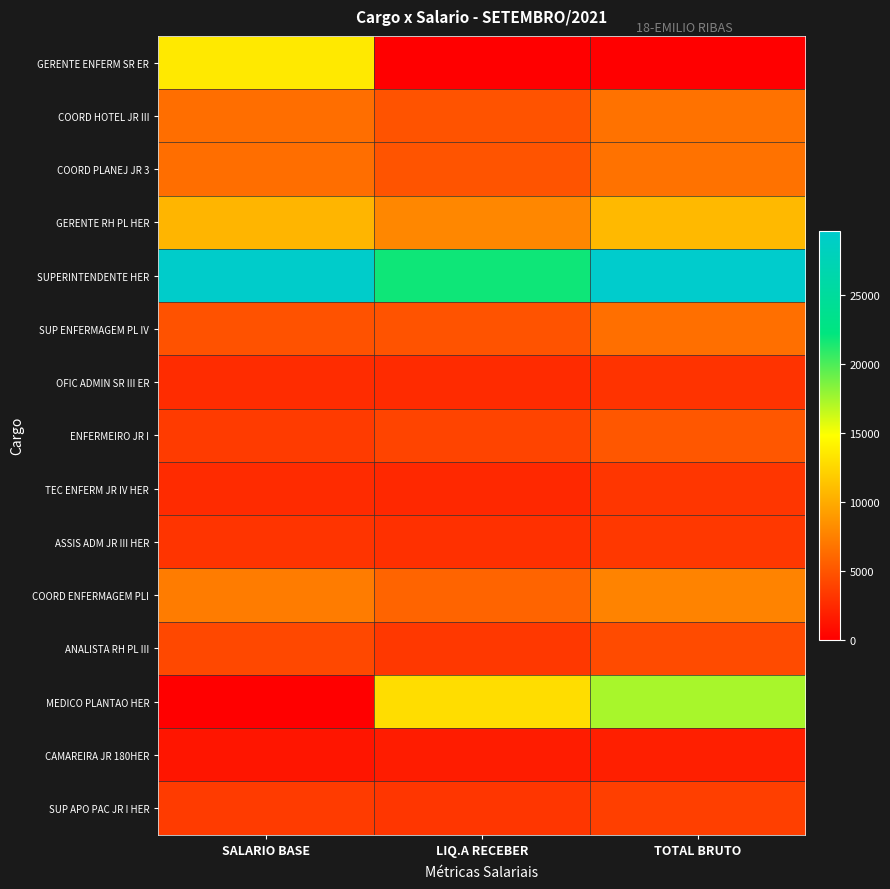

Reading left to right, transcribe all the data shown in this chart.

GERENTE ENFERM SR ER: SALARIO BASE=13614.7	LIQ.A RECEBER=0.0	TOTAL BRUTO=0.0
COORD HOTEL JR III: SALARIO BASE=6453.7	LIQ.A RECEBER=4890.3	TOTAL BRUTO=6673.7
COORD PLANEJ JR 3: SALARIO BASE=6453.7	LIQ.A RECEBER=4932.0	TOTAL BRUTO=6673.7
GERENTE RH PL HER: SALARIO BASE=10595.7	LIQ.A RECEBER=7921.0	TOTAL BRUTO=10815.7
SUPERINTENDENTE HER: SALARIO BASE=29450.7	LIQ.A RECEBER=21835.4	TOTAL BRUTO=29670.7
SUP ENFERMAGEM PL IV: SALARIO BASE=4822.9	LIQ.A RECEBER=4892.8	TOTAL BRUTO=6534.6
OFIC ADMIN SR III ER: SALARIO BASE=2631.4	LIQ.A RECEBER=2593.0	TOTAL BRUTO=3062.0
ENFERMEIRO JR I: SALARIO BASE=3498.9	LIQ.A RECEBER=4046.3	TOTAL BRUTO=5114.0
TEC ENFERM JR IV HER: SALARIO BASE=2560.2	LIQ.A RECEBER=2404.3	TOTAL BRUTO=3205.1
ASSIS ADM JR III HER: SALARIO BASE=3119.4	LIQ.A RECEBER=2890.6	TOTAL BRUTO=3339.4
COORD ENFERMAGEM PLI: SALARIO BASE=7262.7	LIQ.A RECEBER=5895.0	TOTAL BRUTO=7702.7
ANALISTA RH PL III: SALARIO BASE=4240.7	LIQ.A RECEBER=3307.4	TOTAL BRUTO=4460.7
MEDICO PLANTAO HER: SALARIO BASE=0.0	LIQ.A RECEBER=12901.0	TOTAL BRUTO=17347.3
CAMAREIRA JR 180HER: SALARIO BASE=1327.2	LIQ.A RECEBER=1721.3	TOTAL BRUTO=1873.4
SUP APO PAC JR I HER: SALARIO BASE=3510.3	LIQ.A RECEBER=3208.1	TOTAL BRUTO=3730.3